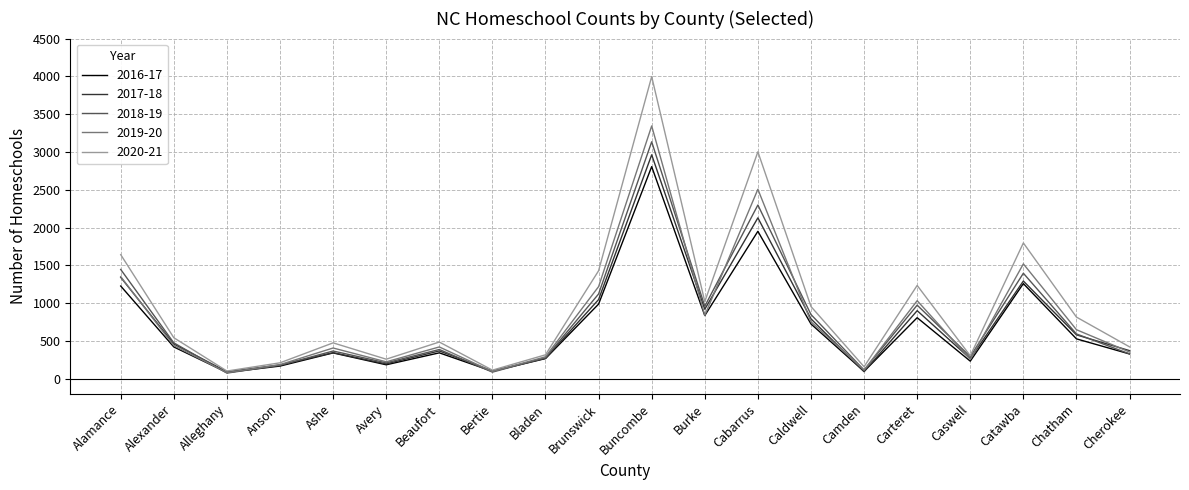

What is the minimum value for 2016-17?

83